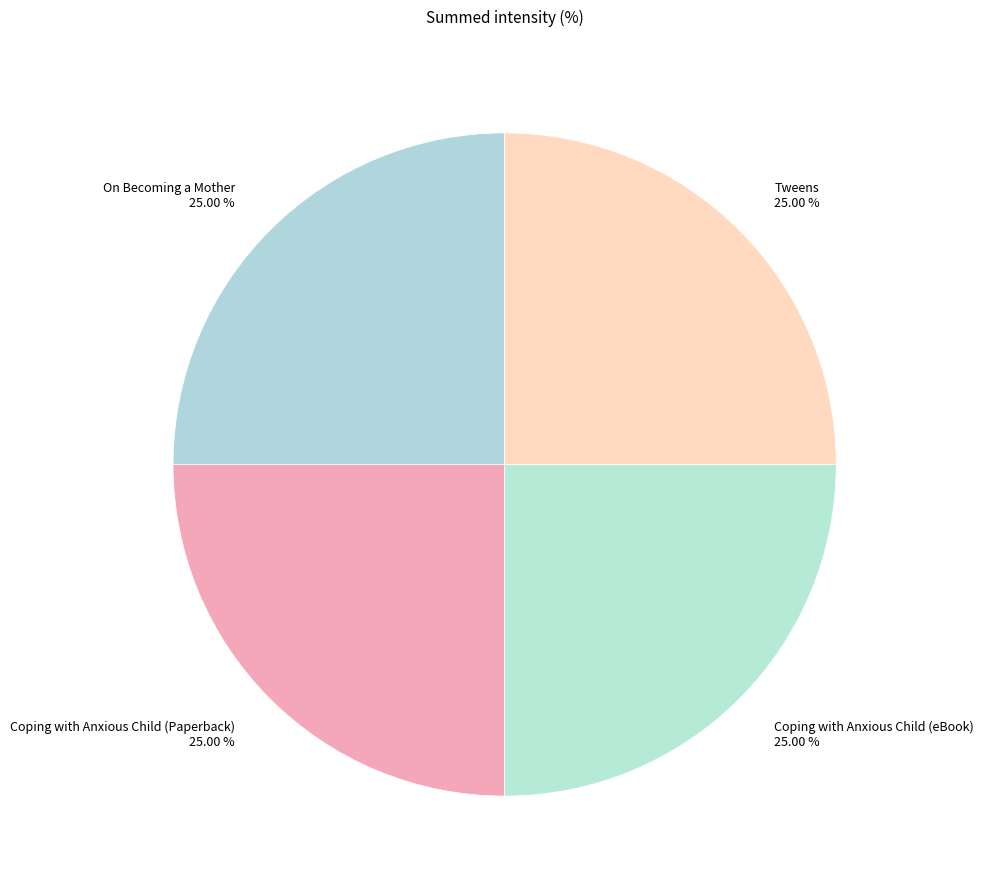

To the nearest percent, what portion does On Becoming a Mother represent?

25%